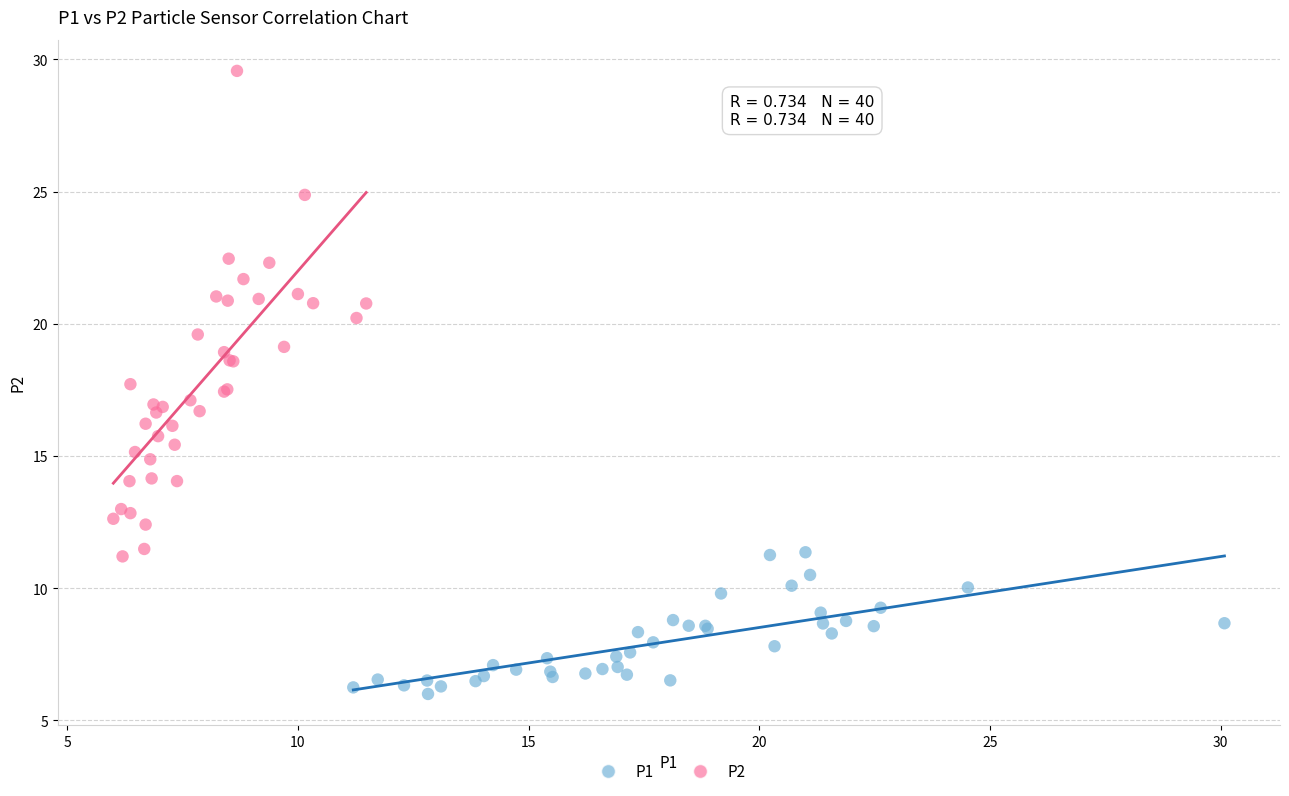

Which series has the largest Y range (max minus min)?

P2